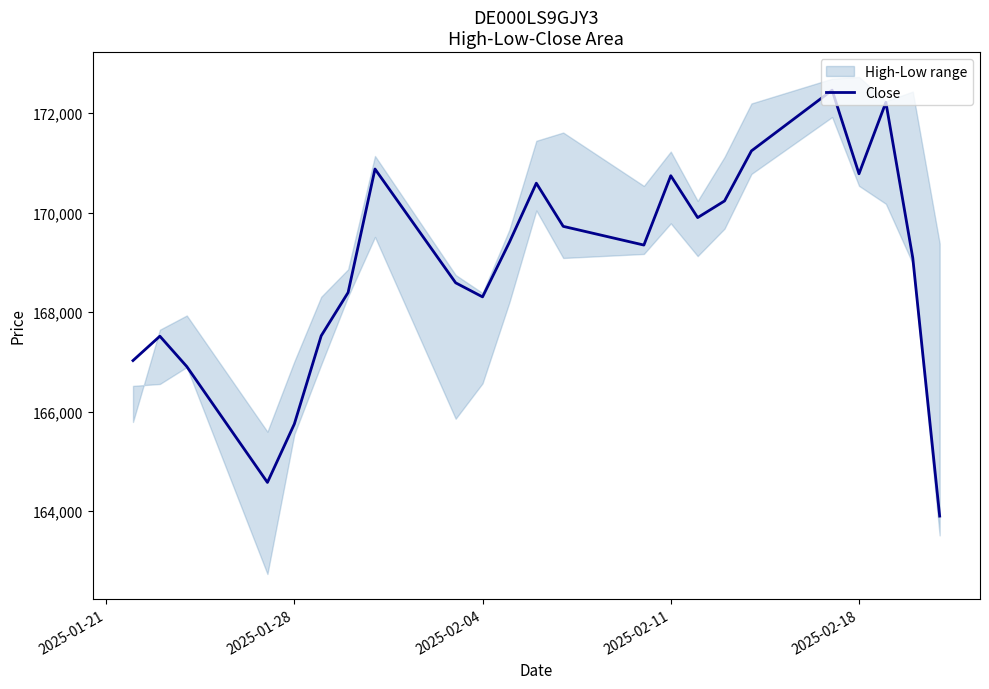

How many data points does each series have?

23